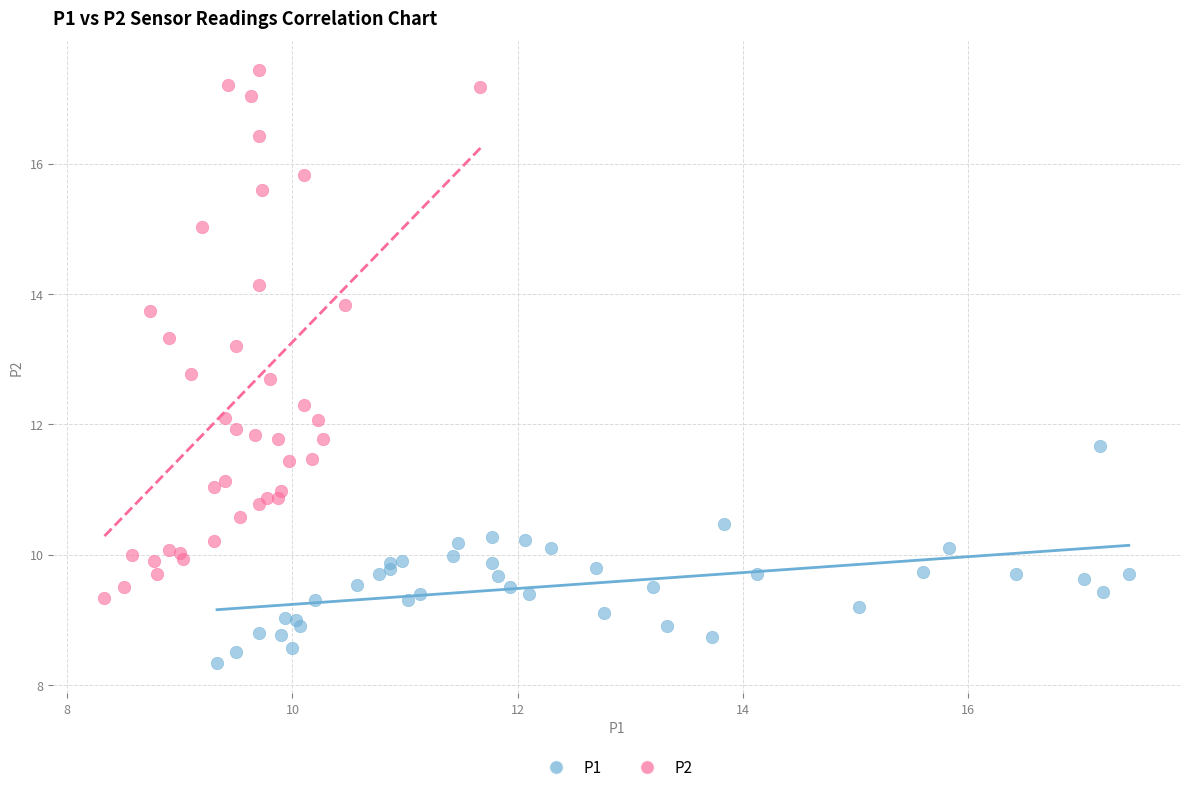

Which series has the widest spread of Y values?

P2